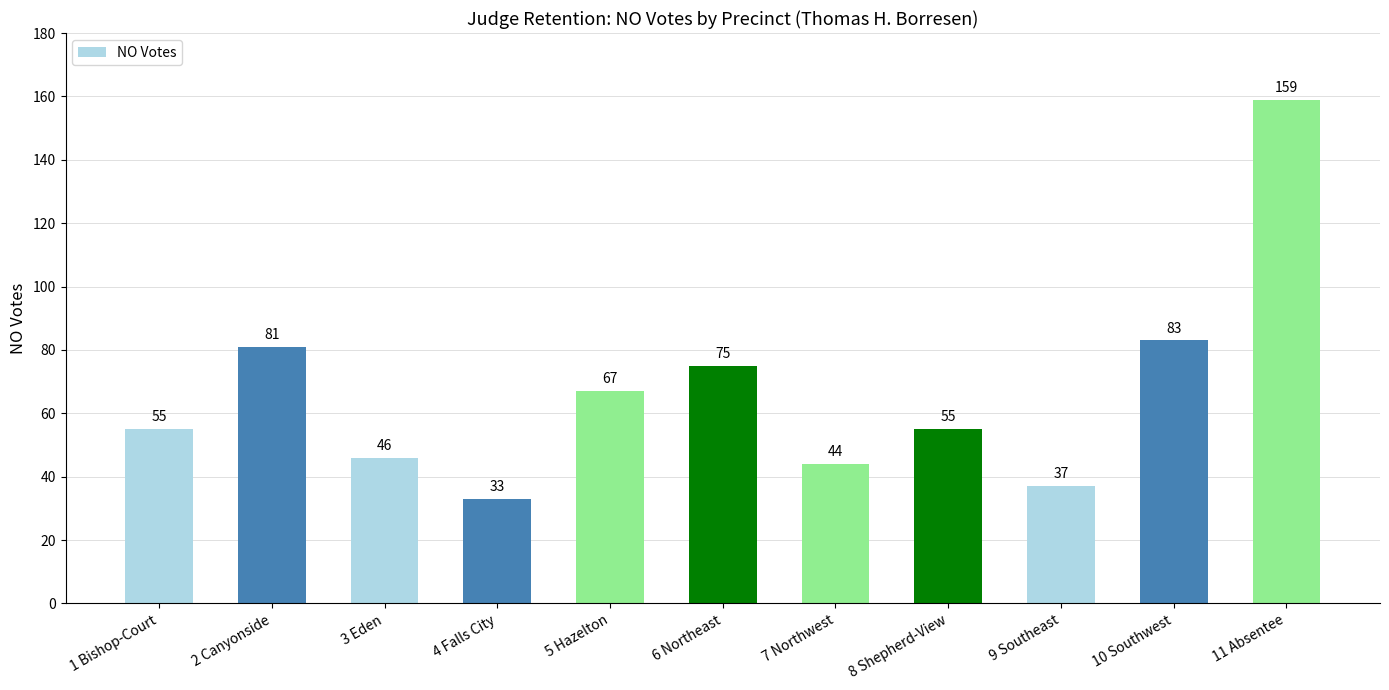

Which has a higher value, 11 Absentee or 10 Southwest?

11 Absentee